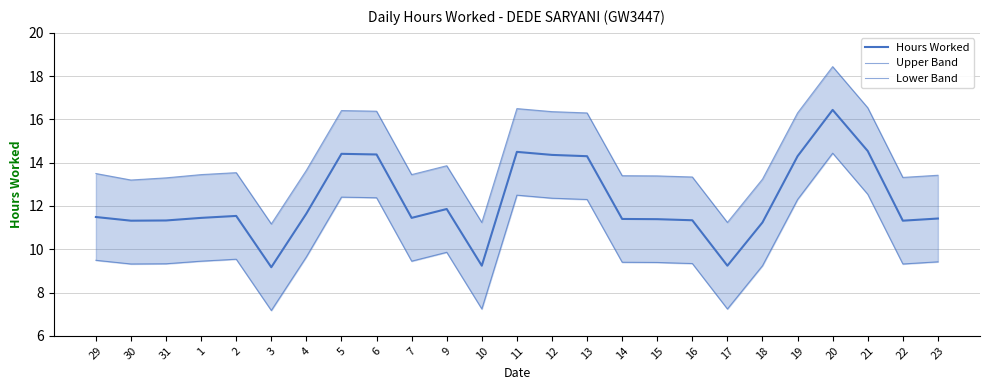

Reading left to right, list all the values displayed in this chart.

Hours Worked: 11.5	11.3	11.3	11.4	11.5	9.2	11.7	14.4	14.4	11.4	11.9	9.2	14.5	14.4	14.3	11.4	11.4	11.3	9.2	11.2	14.3	16.4	14.5	11.3	11.4
Upper Band: 13.5	13.2	13.3	13.4	13.5	11.2	13.7	16.4	16.4	13.4	13.9	11.2	16.5	16.4	16.3	13.4	13.4	13.3	11.2	13.2	16.3	18.4	16.5	13.3	13.4
Lower Band: 9.5	9.3	9.3	9.4	9.5	7.2	9.7	12.4	12.4	9.4	9.9	7.2	12.5	12.4	12.3	9.4	9.4	9.3	7.2	9.2	12.3	14.4	12.5	9.3	9.4